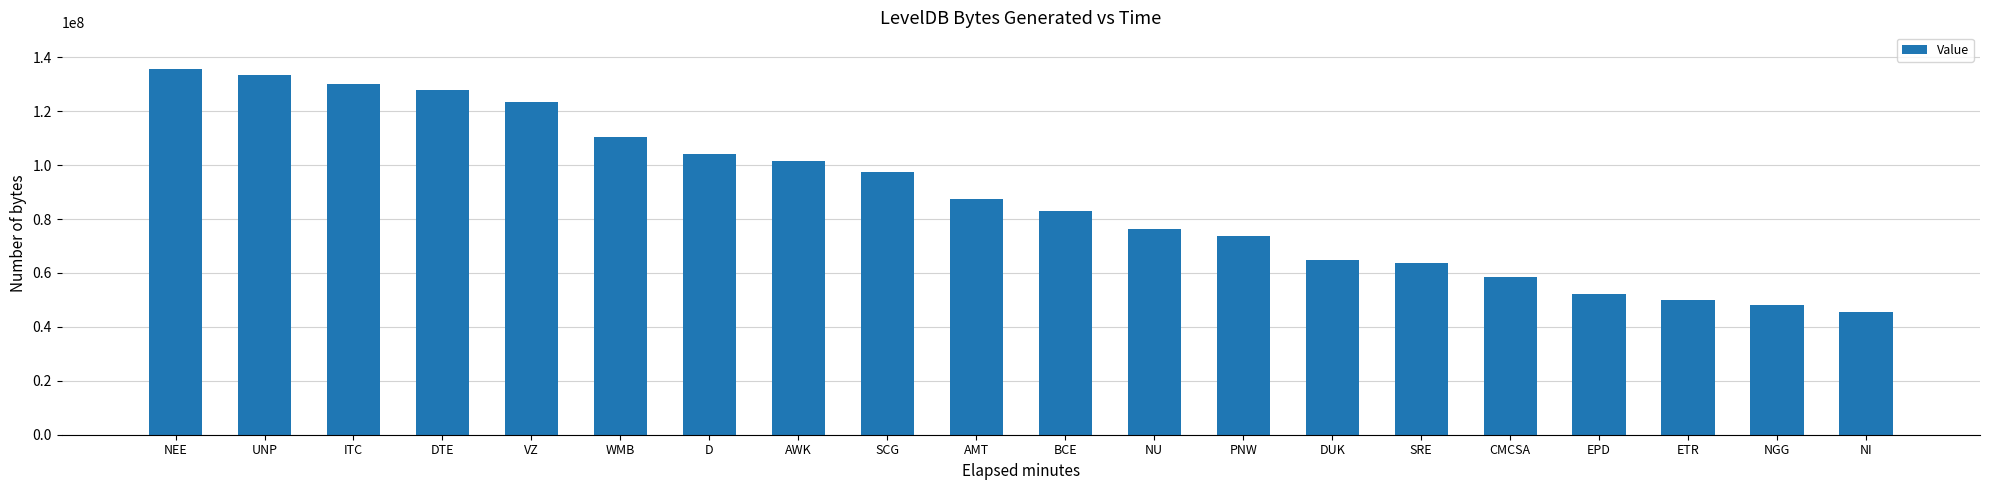

Which has a higher value, WMB or AMT?

WMB